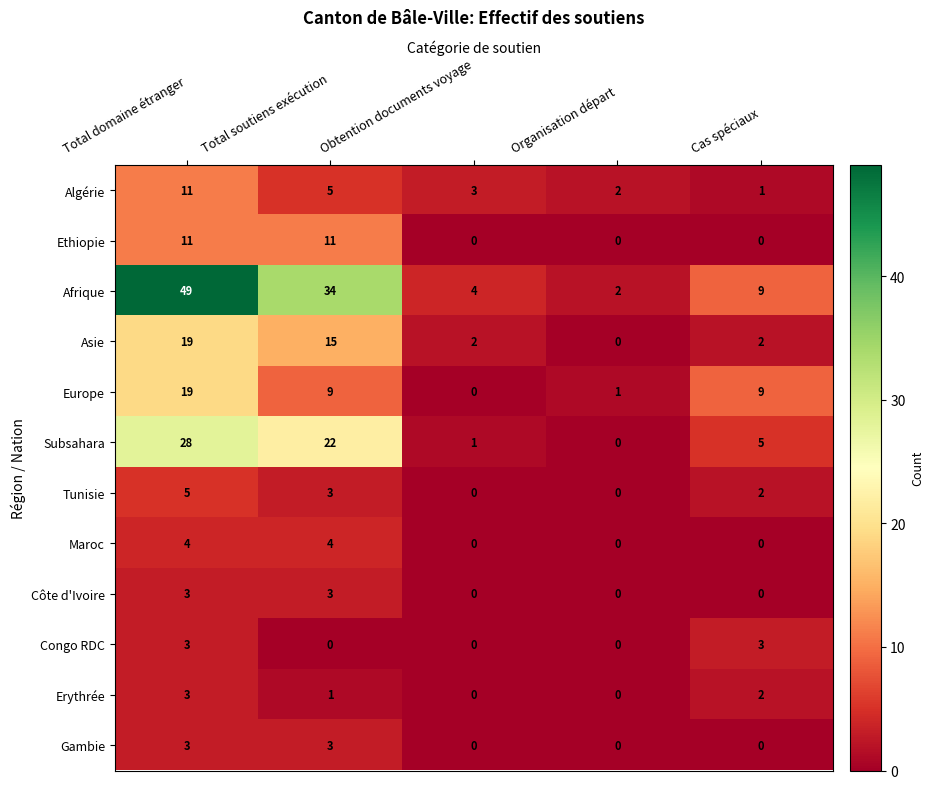

Count the number of categories in the chart.

5